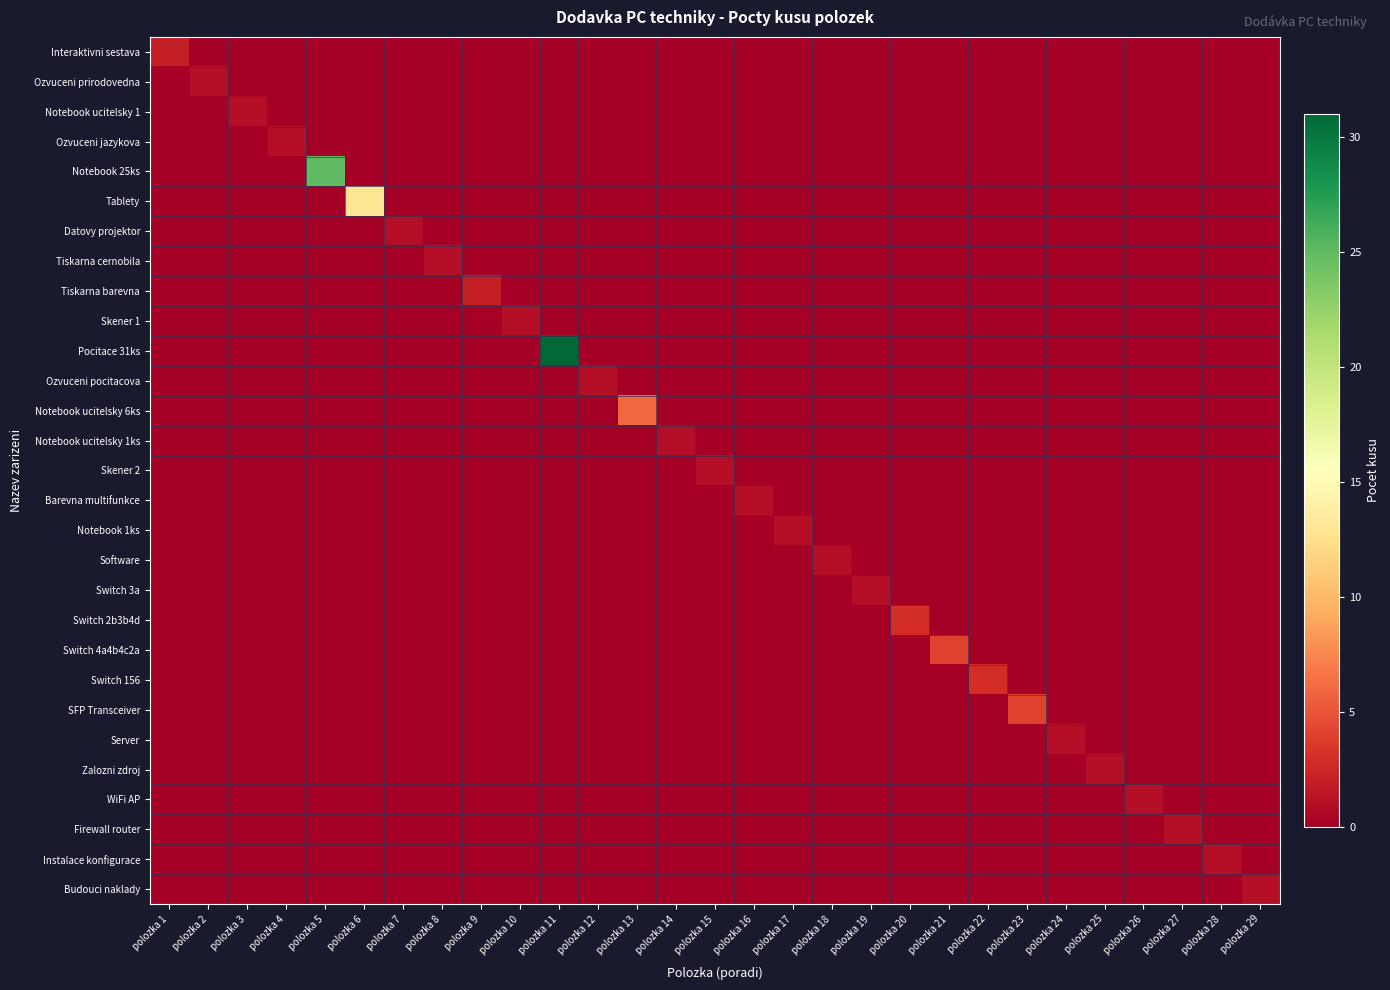

At how many categories does at least one series exceed 16?

2